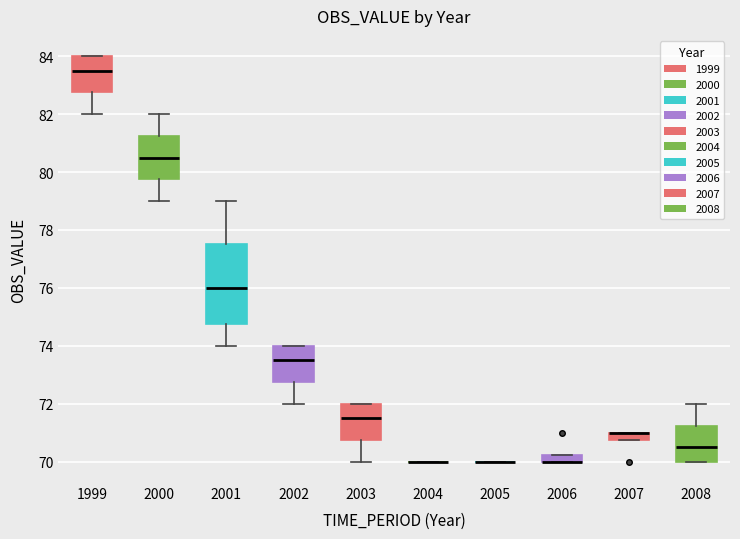

Comparing the boxes themselves (not the whiskers), which one is the tallest?

2001